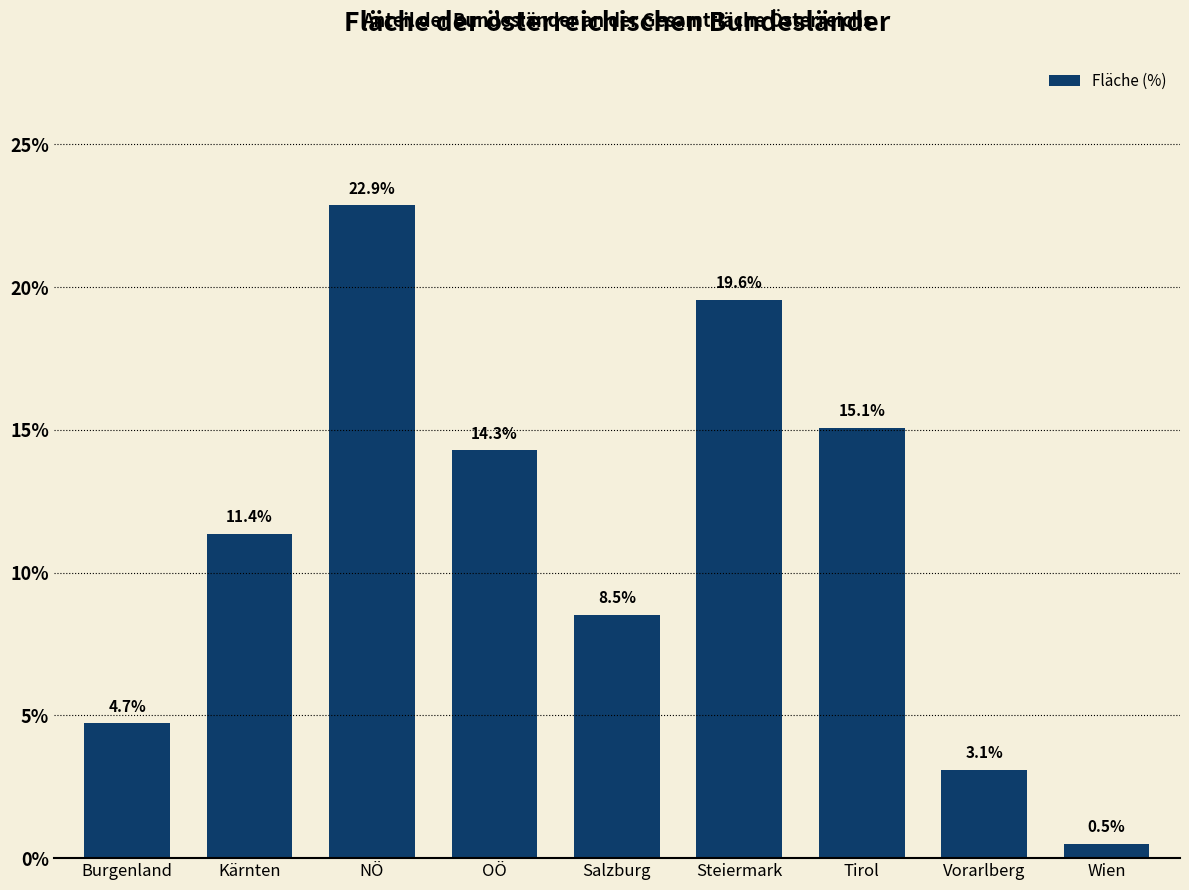

Reading right to left, transcribe all the data shown in this chart.

Wien=0.5	Vorarlberg=3.1	Tirol=15.1	Steiermark=19.6	Salzburg=8.5	OÖ=14.3	NÖ=22.9	Kärnten=11.4	Burgenland=4.7